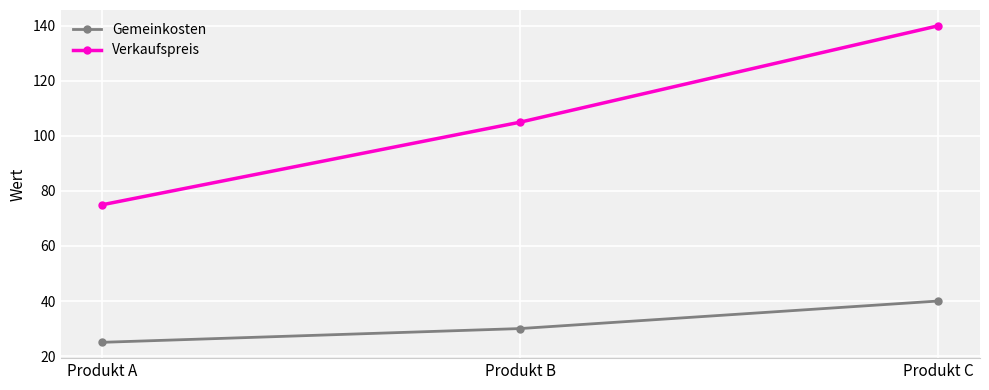

What are all the series names shown in the legend?

Gemeinkosten, Verkaufspreis